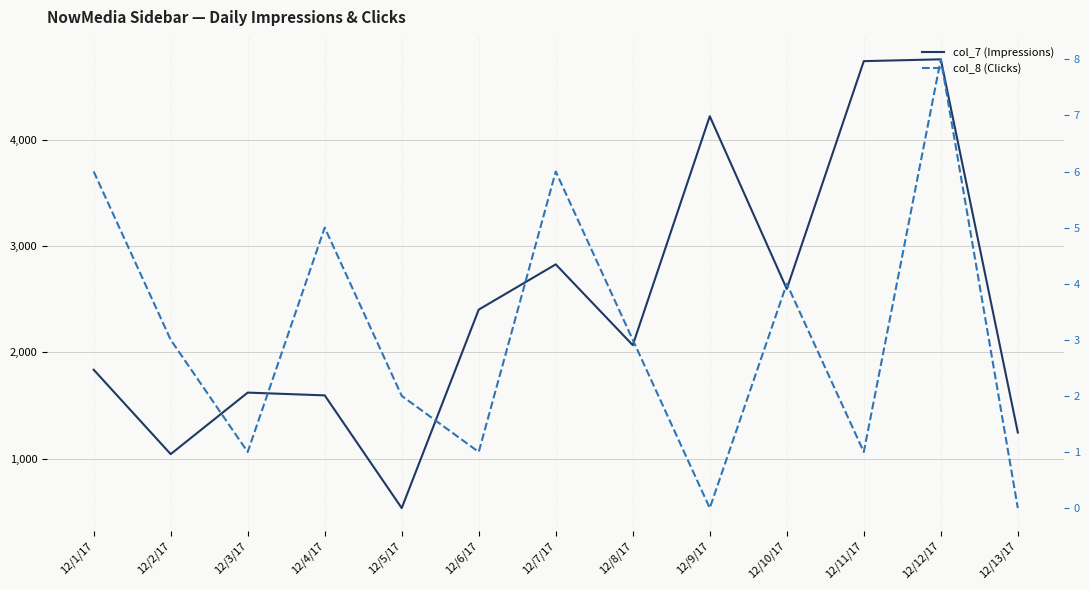

True or false: col_8 (Clicks) has a value of 1 at 12/6/17.

False